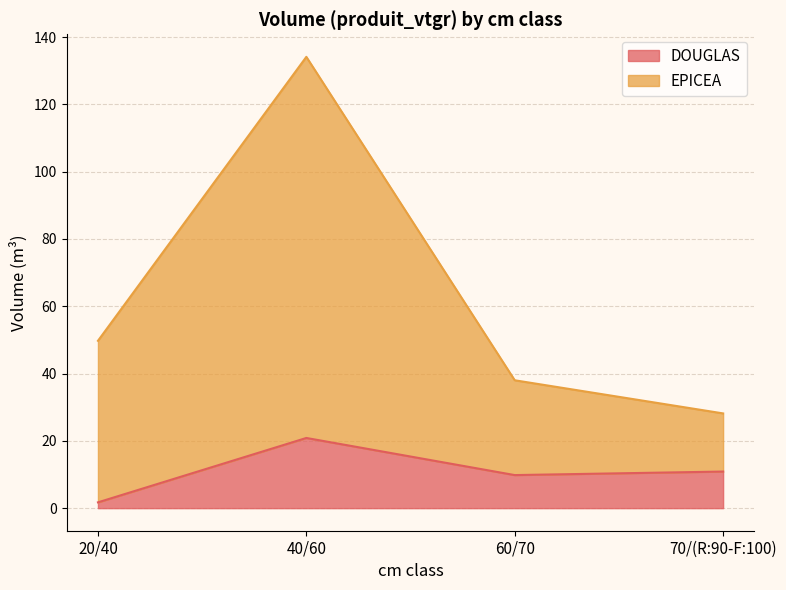

What is the total value across all series at 60/70?

38.0